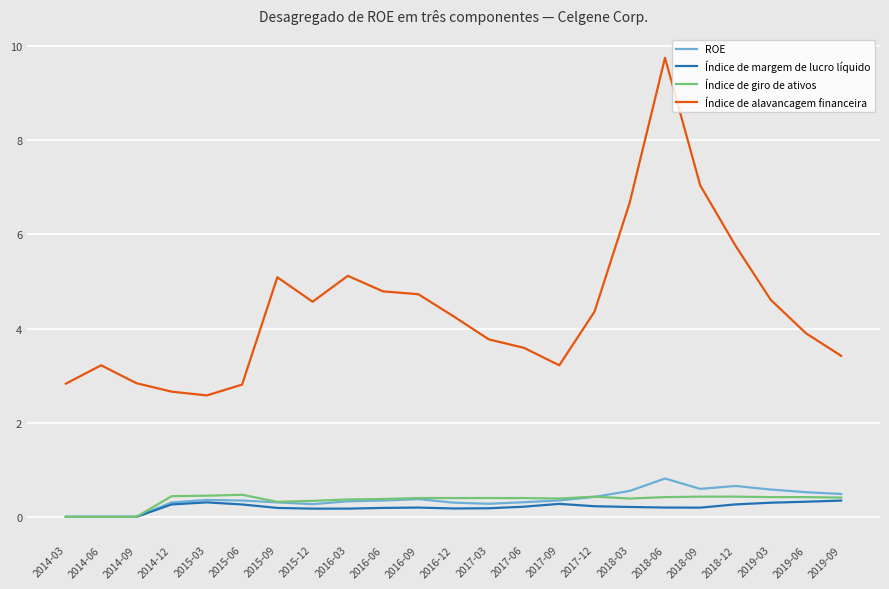

True or false: ROE and Índice de alavancagem financeira cross at least once.

False